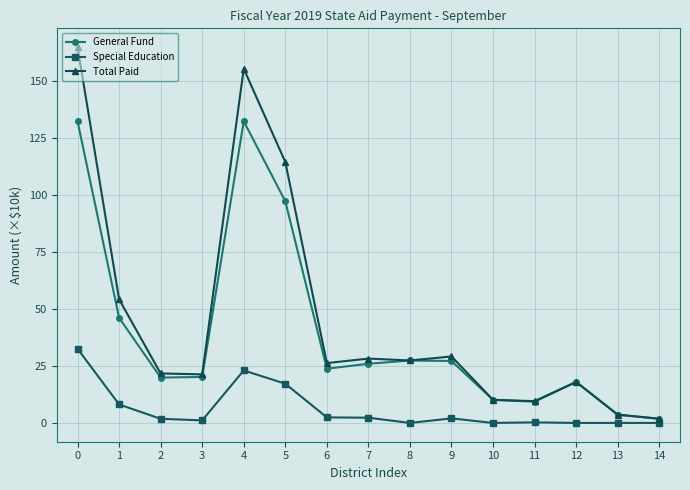

True or false: Total Paid and Special Education intersect in this chart.

False